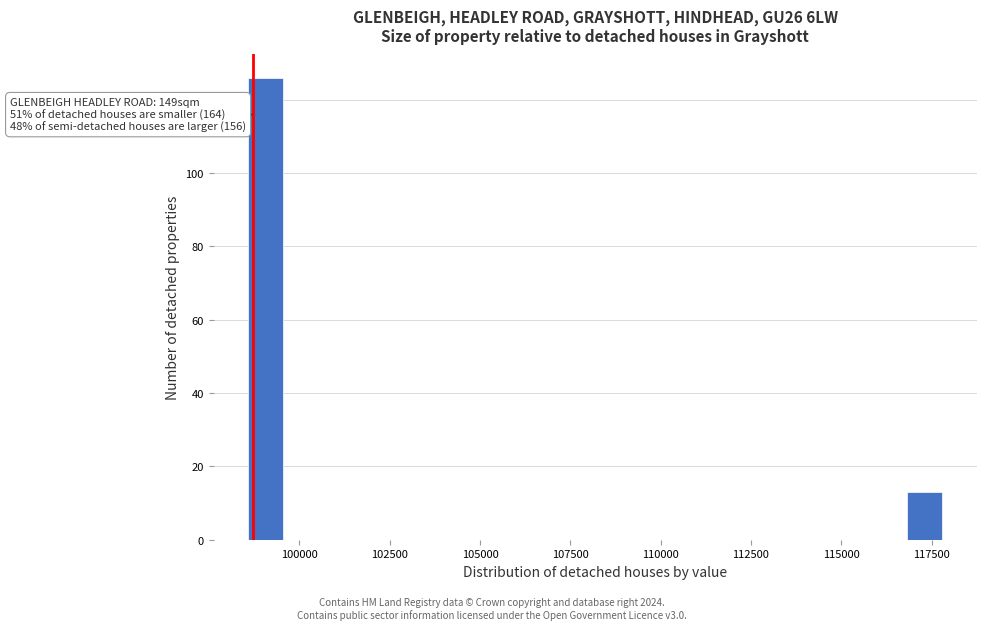

Around what value on the x-axis is the tallest bar? Give the approximate position of its centre, as read against the axis.

99000